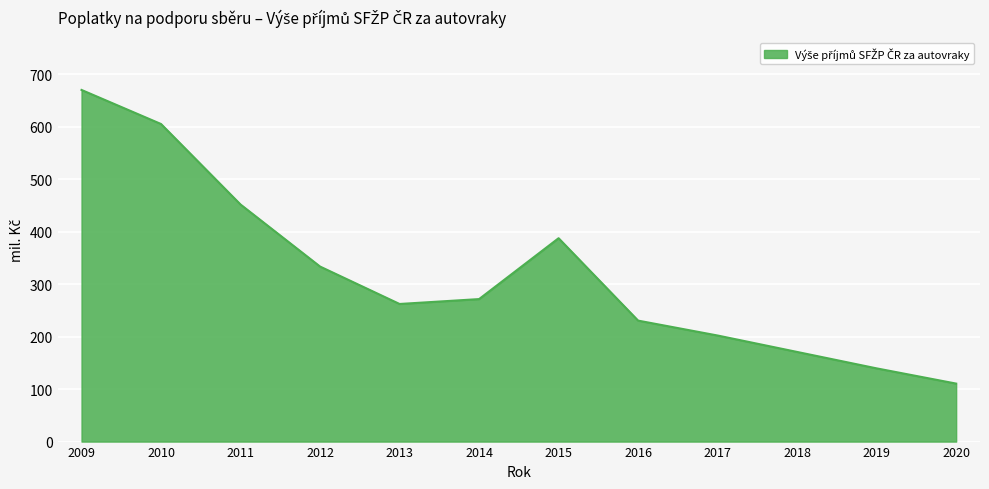

Count the number of values greater than 271.

6